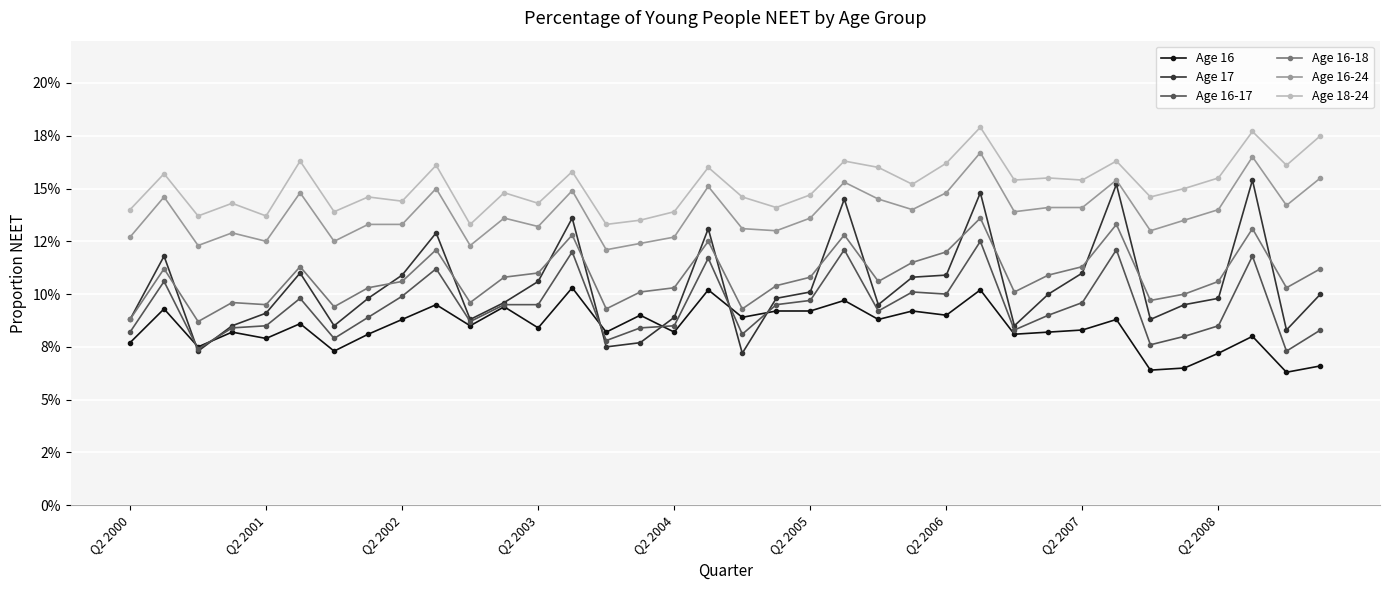

What are all the series names shown in the legend?

Age 16, Age 17, Age 16-17, Age 16-18, Age 16-24, Age 18-24